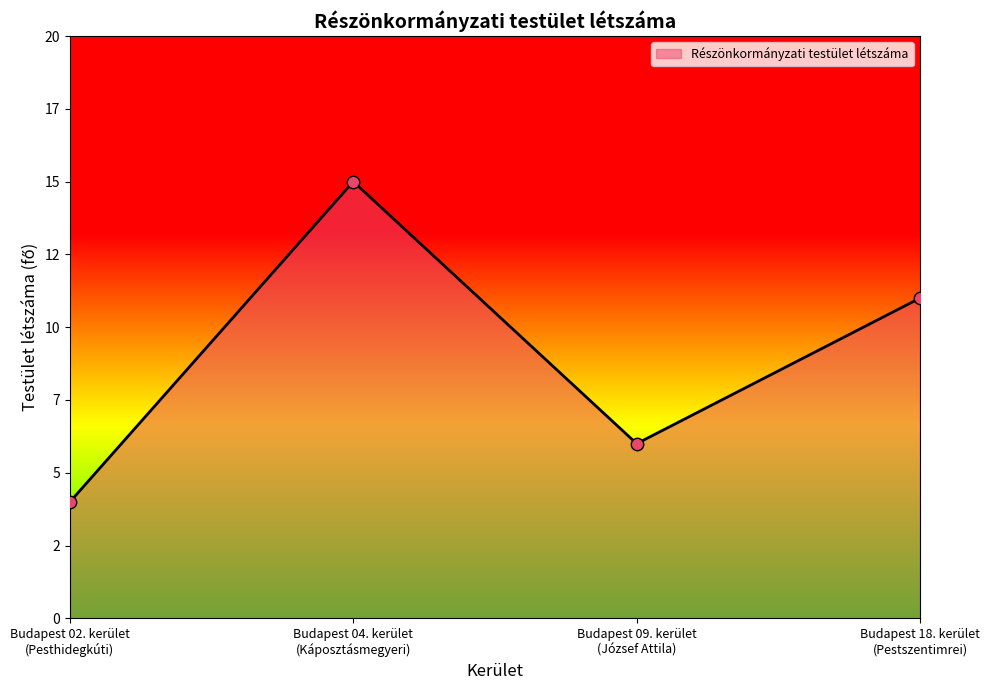

What is the change in value from Budapest 02. kerület
(Pesthidegkúti) to Budapest 09. kerület
(József Attila)?

+2